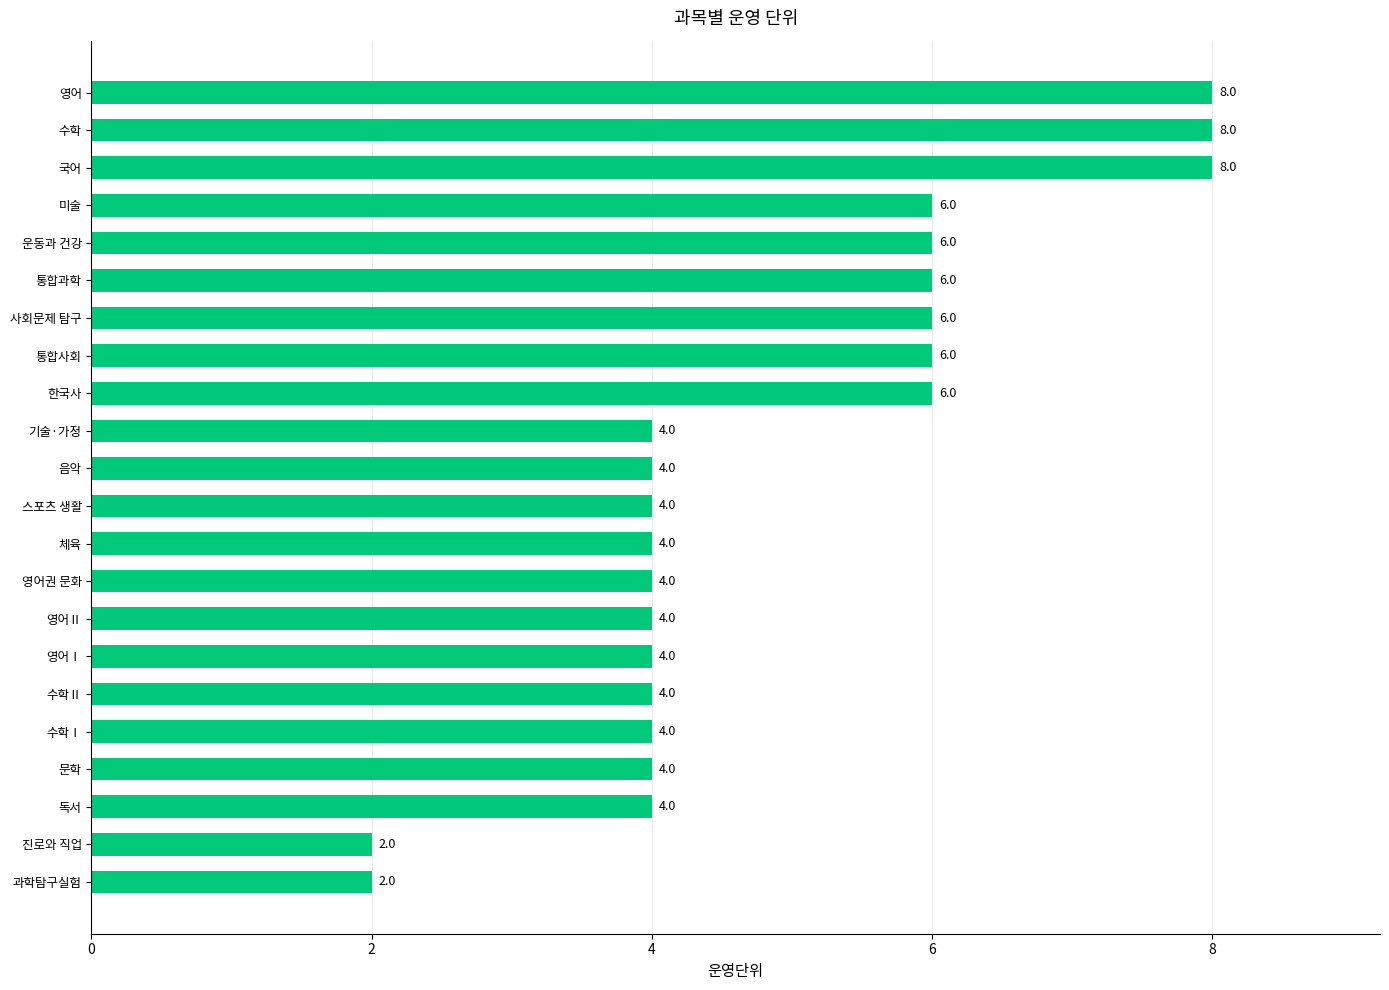

Is it true that the value at 수학Ⅰ is 4?

True